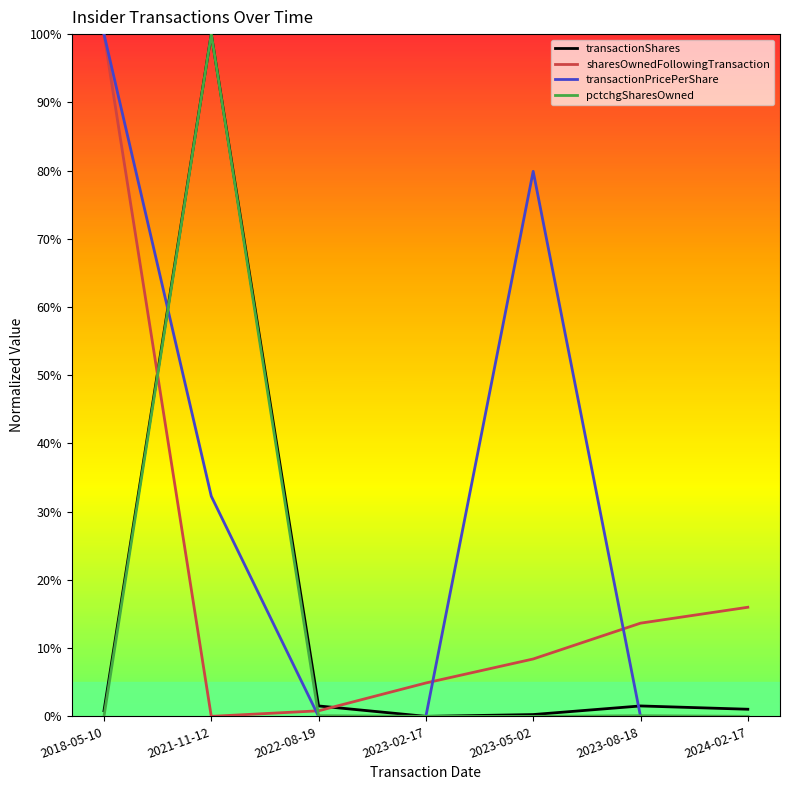

Where is sharesOwnedFollowingTransaction nearest to the value 0?

2021-11-12